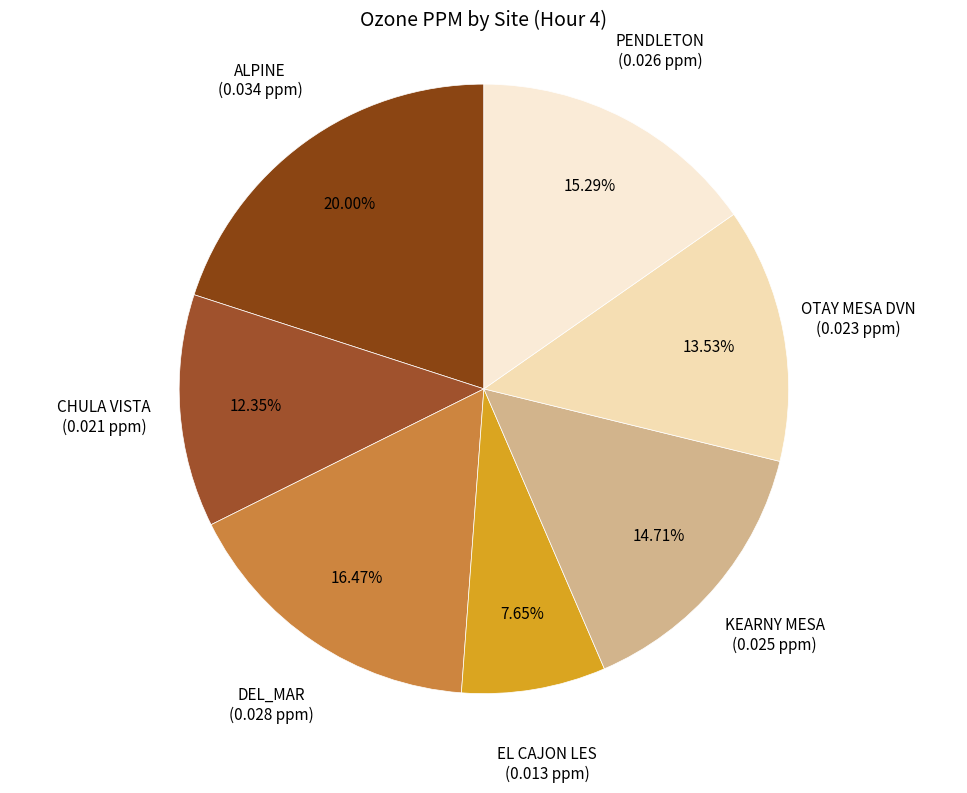

The PENDLETON slice represents 28% of the pie. True or false?

False